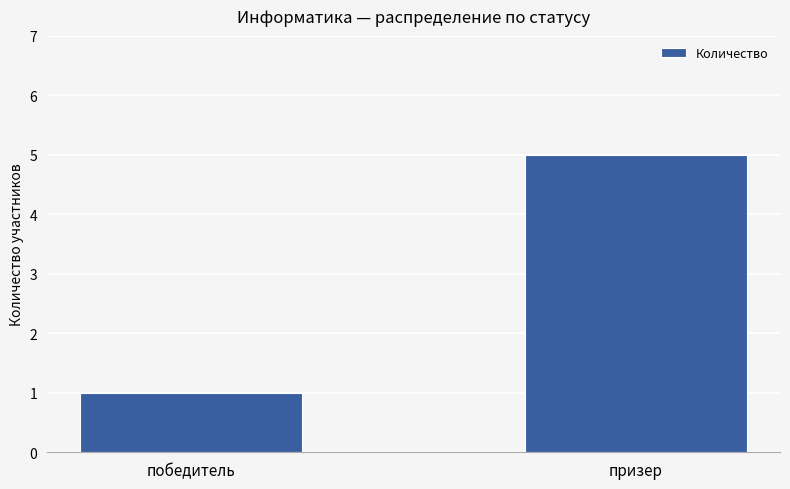

Which has a higher value, победитель or призер?

призер